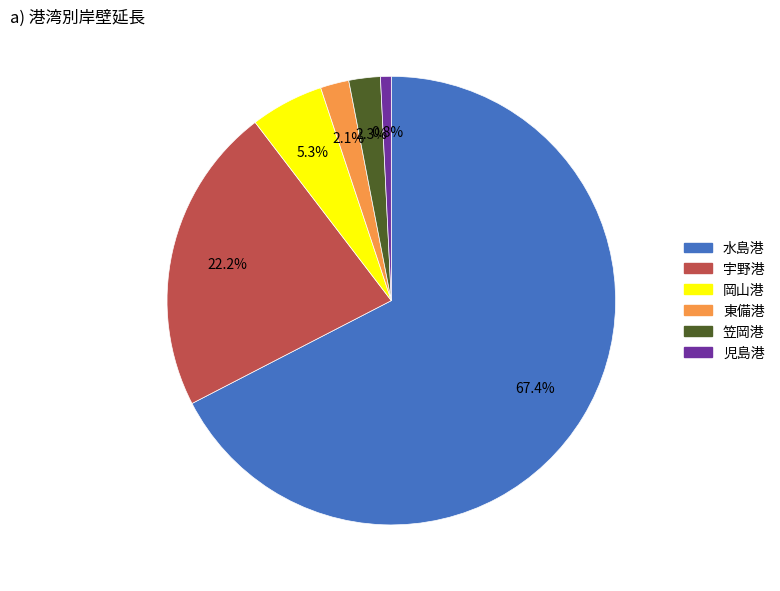

Is there a majority slice in this chart?

Yes